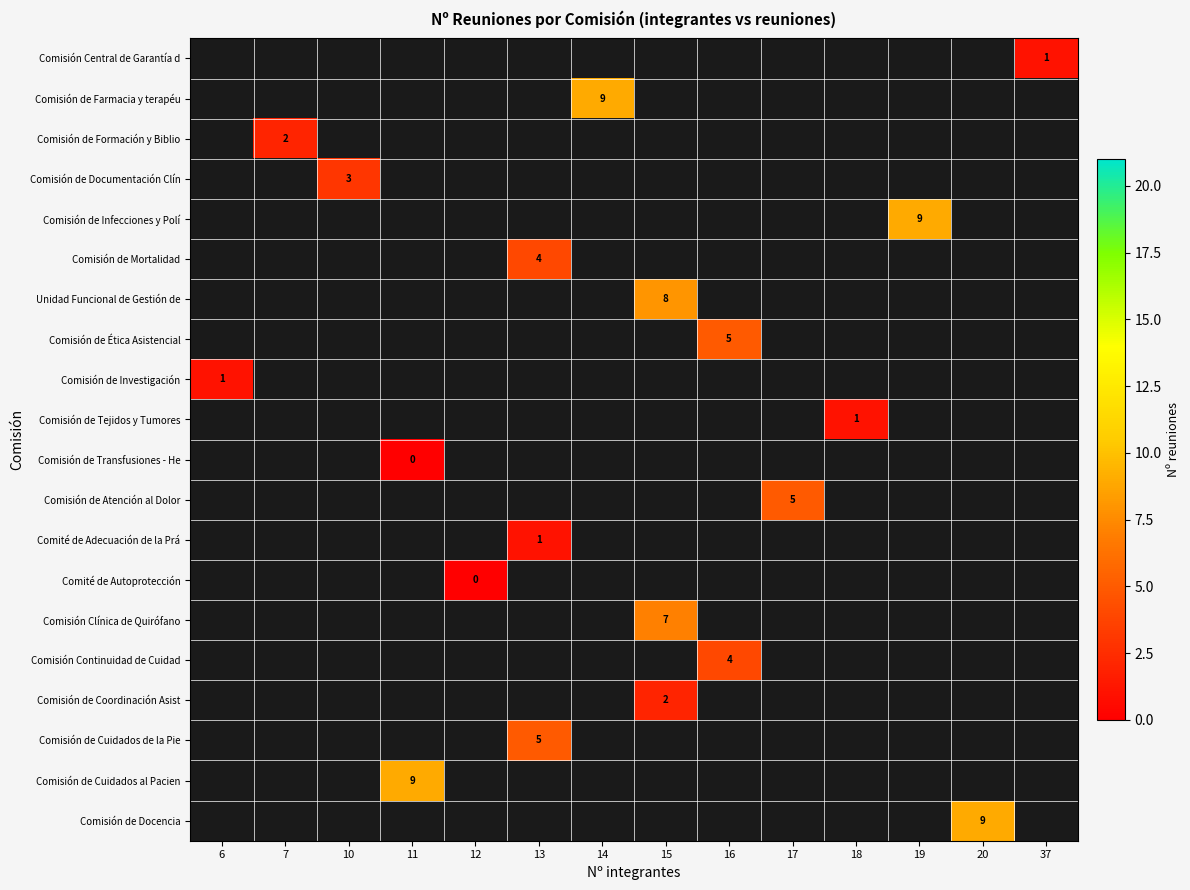

The Comisión de Atención al Dolor series shows 5 at 17. True or false?

True